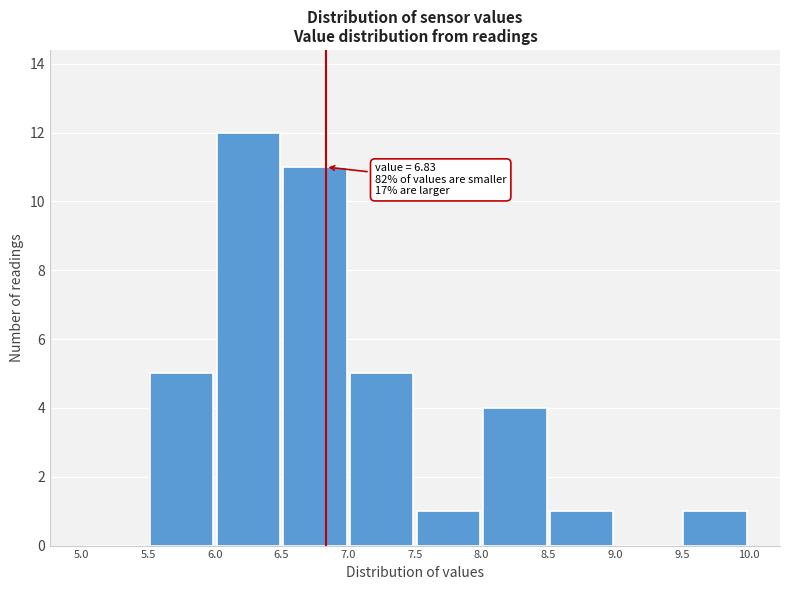

Over which range of the x-axis is the bar tallest?

6.0 to 6.5